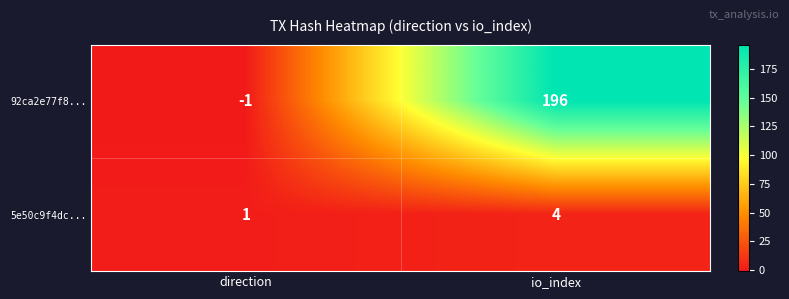

List the series in order of their overall mean, lowest first.

5e50c9f4dc..., 92ca2e77f8...